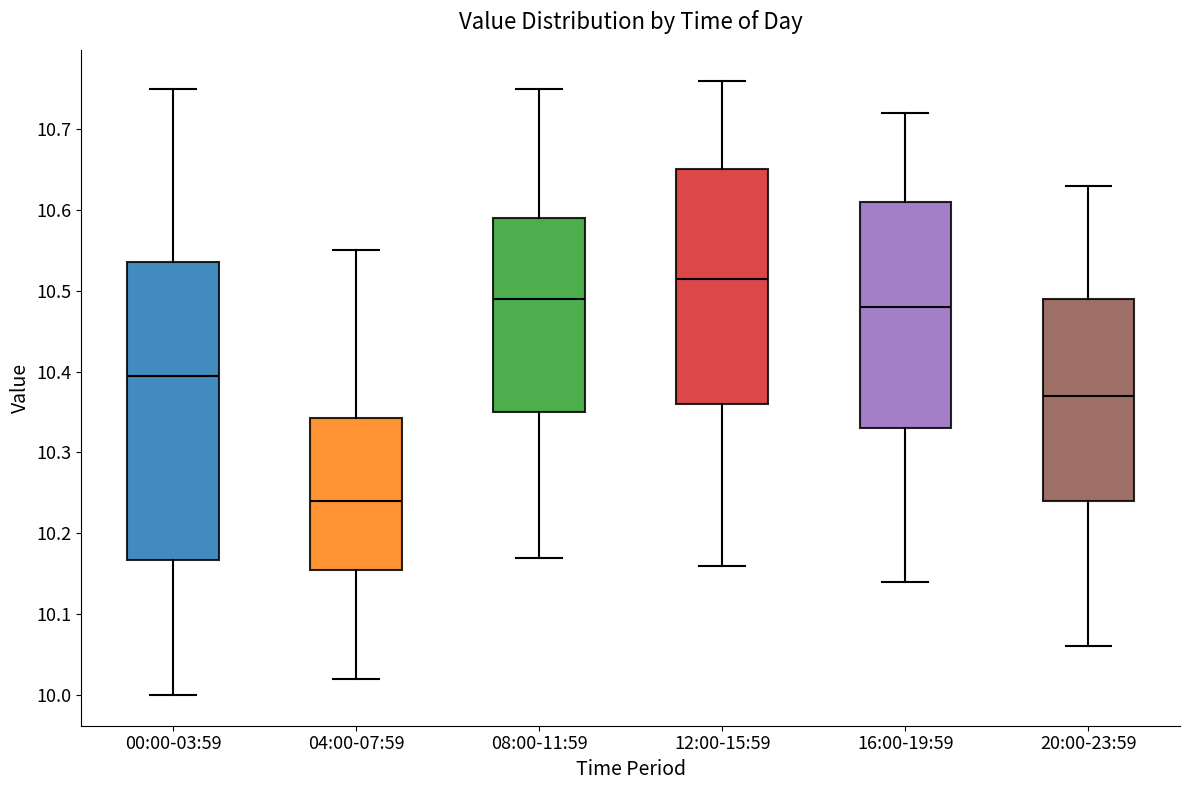

Where does the lower whisker of the box for 00:00-03:59 end on the y-axis? The values are not printed on the chart, so give them approximately, as read against the axis.

10.00